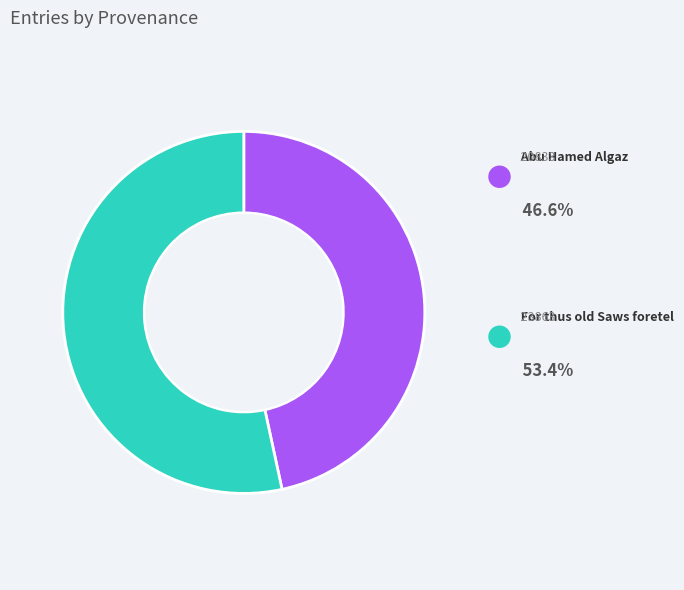

To the nearest percent, what is the combined percentage of For thus old Saws foretel and Abu Hamed Algaz?

100%